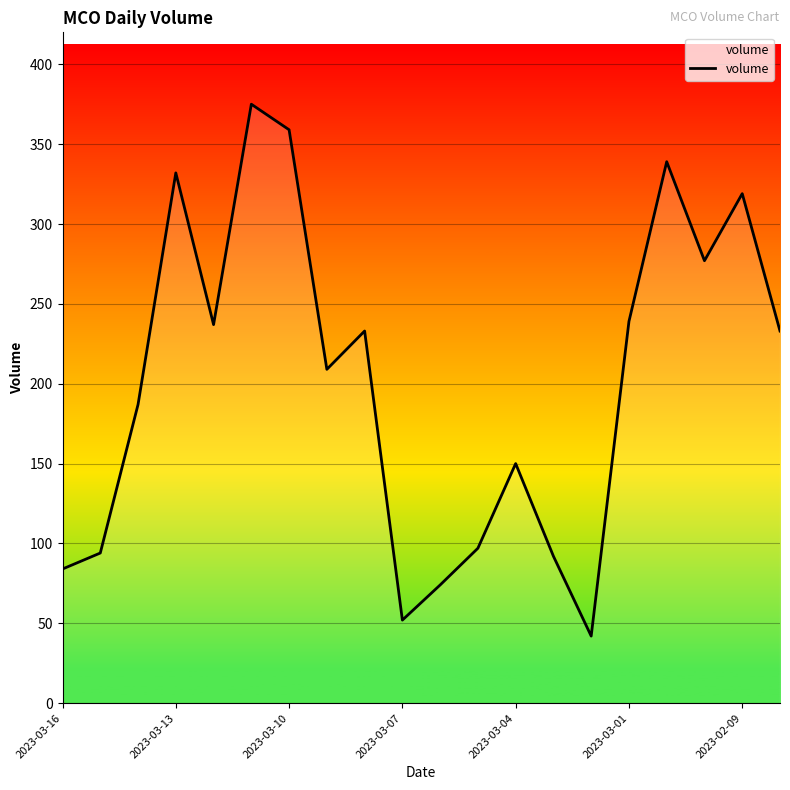

Reading left to right, extract all data points from this chart.

84	94	187	332	237	375	359	209	233	52	74	97	150	92	42	239	339	277	319	233